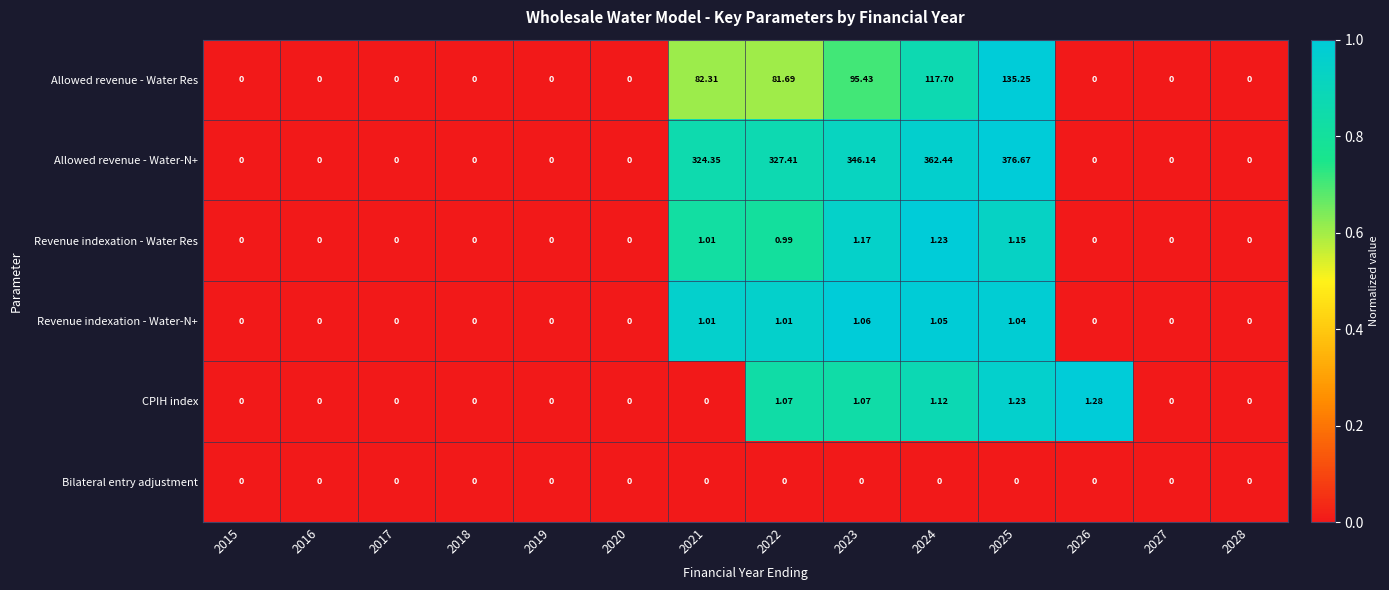

List the series in order of their peak value, highest first.

Allowed revenue - Water-N+, Allowed revenue - Water Res, CPIH index, Revenue indexation - Water Res, Revenue indexation - Water-N+, Bilateral entry adjustment